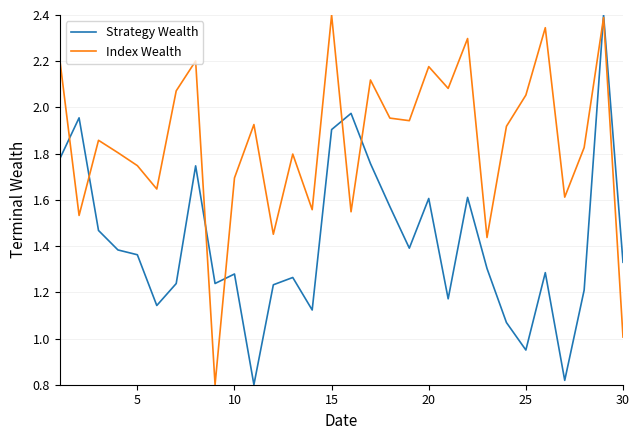

After their last crossing, which series has the higher values: Strategy Wealth or Index Wealth?

Strategy Wealth